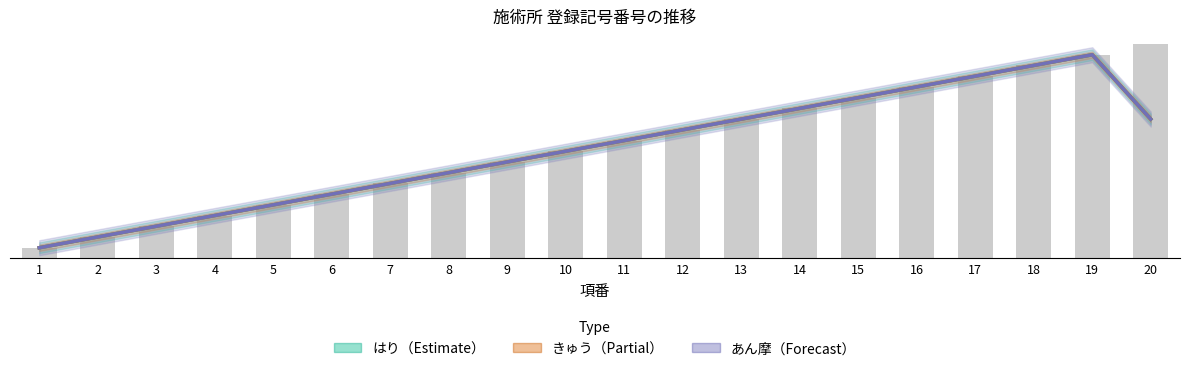

Reading left to right, extract all data points from this chart.

はり（Estimate）: 1=100.0	2=200.7	3=300.7	4=400.7	5=500.3	6=600.3	7=700.3	8=800.3	9=900.3	10=1000.3	11=1100.0	12=1200.0	13=1300.0	14=1400.0	15=1500.0	16=1600.3	17=1700.7	18=1800.7	19=1900.3	20=1300.0
きゅう（Partial）: 1=100.0	2=200.7	3=300.7	4=400.7	5=500.3	6=600.3	7=700.3	8=800.3	9=900.3	10=1000.3	11=1100.0	12=1200.0	13=1300.0	14=1400.0	15=1500.0	16=1600.3	17=1700.7	18=1800.7	19=1900.3	20=1300.0
あん摩（Forecast）: 1=100.0	2=200.7	3=300.7	4=400.7	5=500.3	6=600.3	7=700.3	8=800.3	9=900.3	10=1000.3	11=1100.0	12=1200.0	13=1300.0	14=1400.0	15=1500.0	16=1600.3	17=1700.7	18=1800.7	19=1900.3	20=1300.0